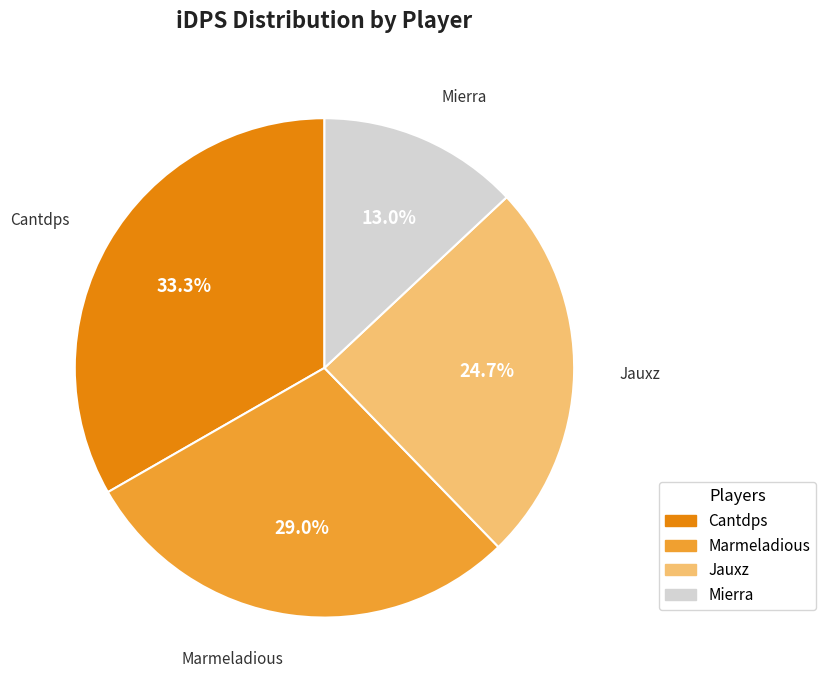

Which has a higher value, Mierra or Marmeladious?

Marmeladious